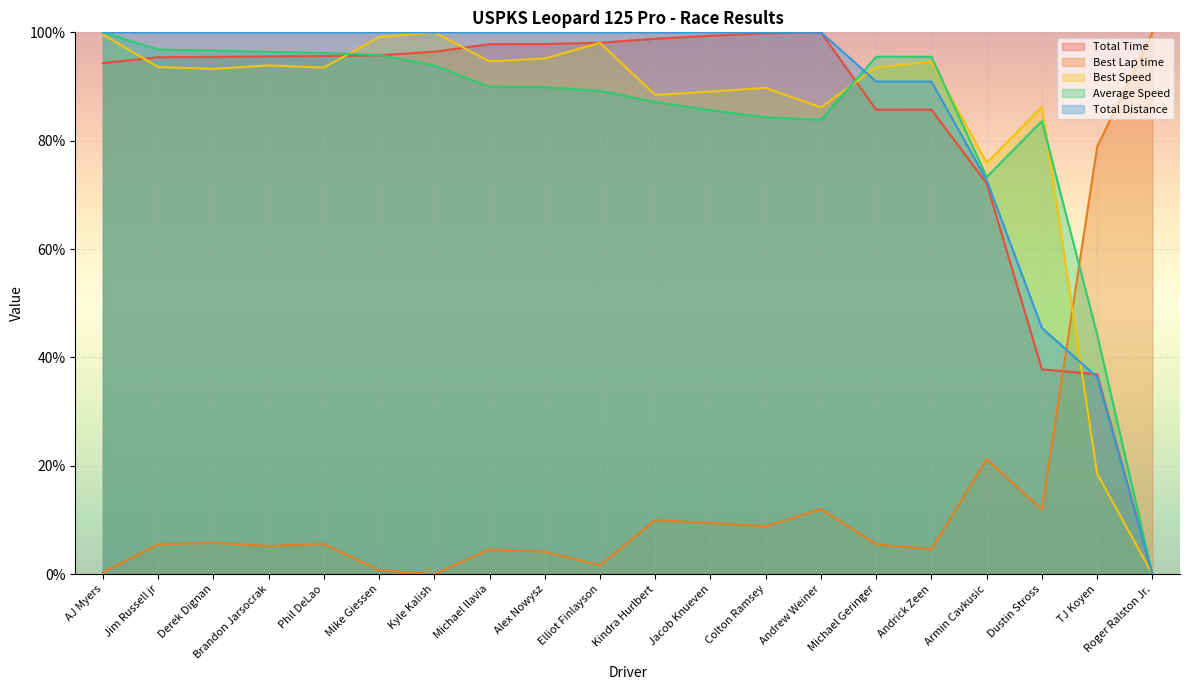

True or false: Best Speed has a value of 27.2 at Phil DeLao.

False